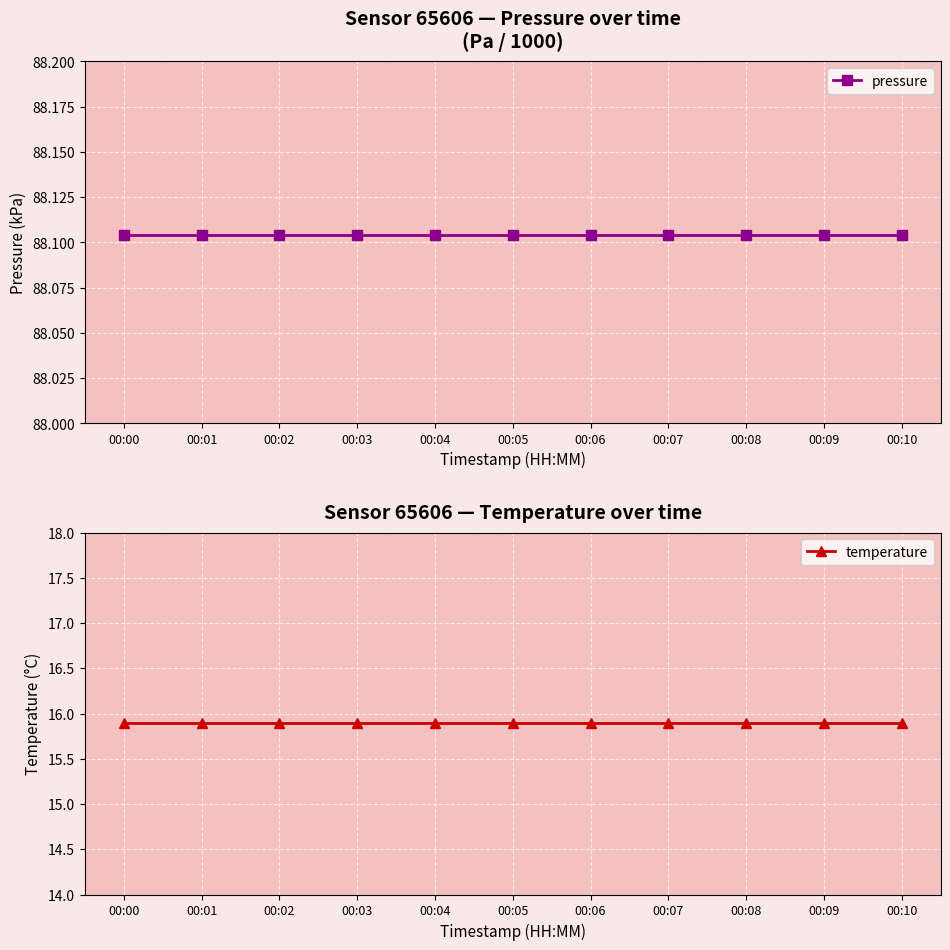

Which label corresponds to the smallest value in the chart?

00:00